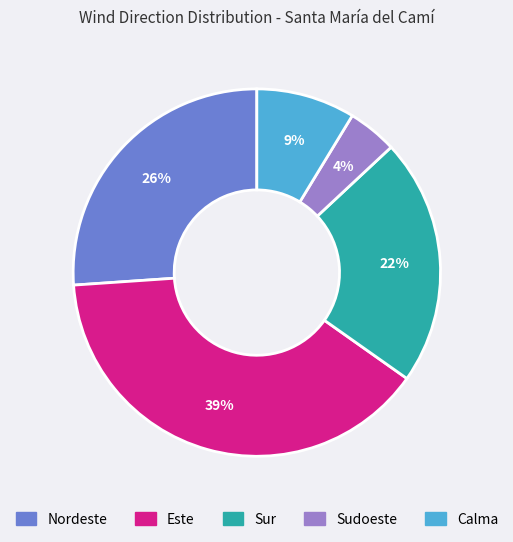

Which has a higher value, Sur or Calma?

Sur